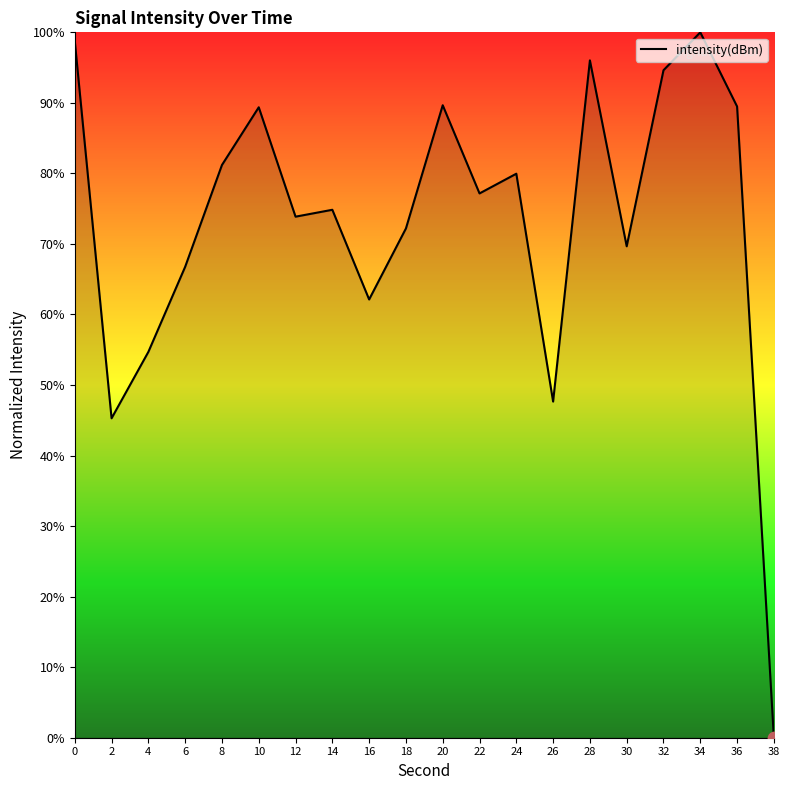

Approximately how many times larger is the value at 10 compared to 20?

1.0